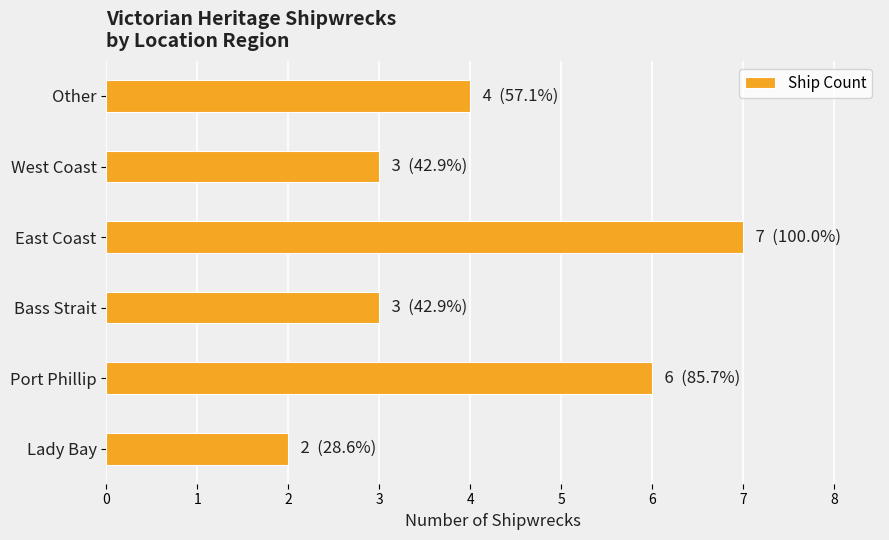

What is the smallest value displayed?

2